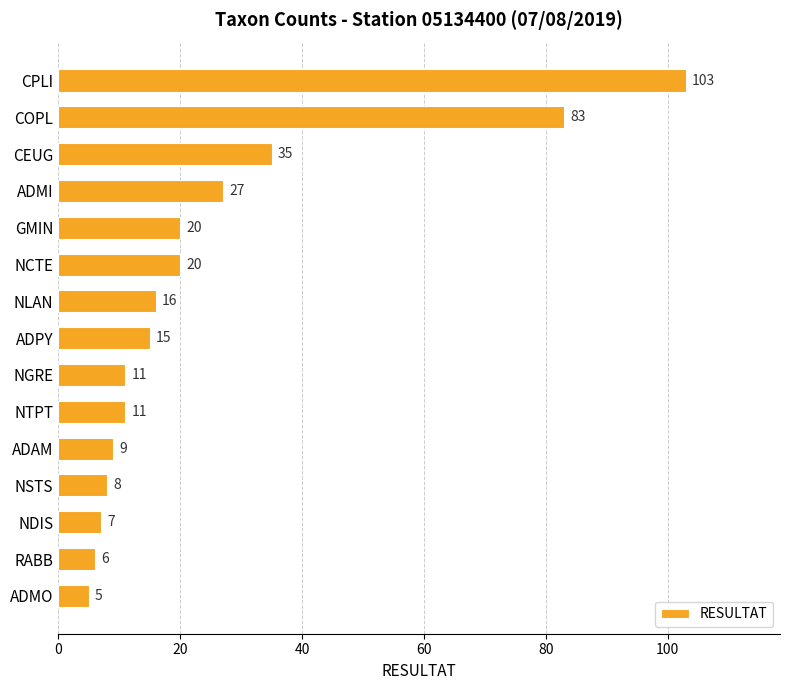

Count the number of data series in this chart.

1